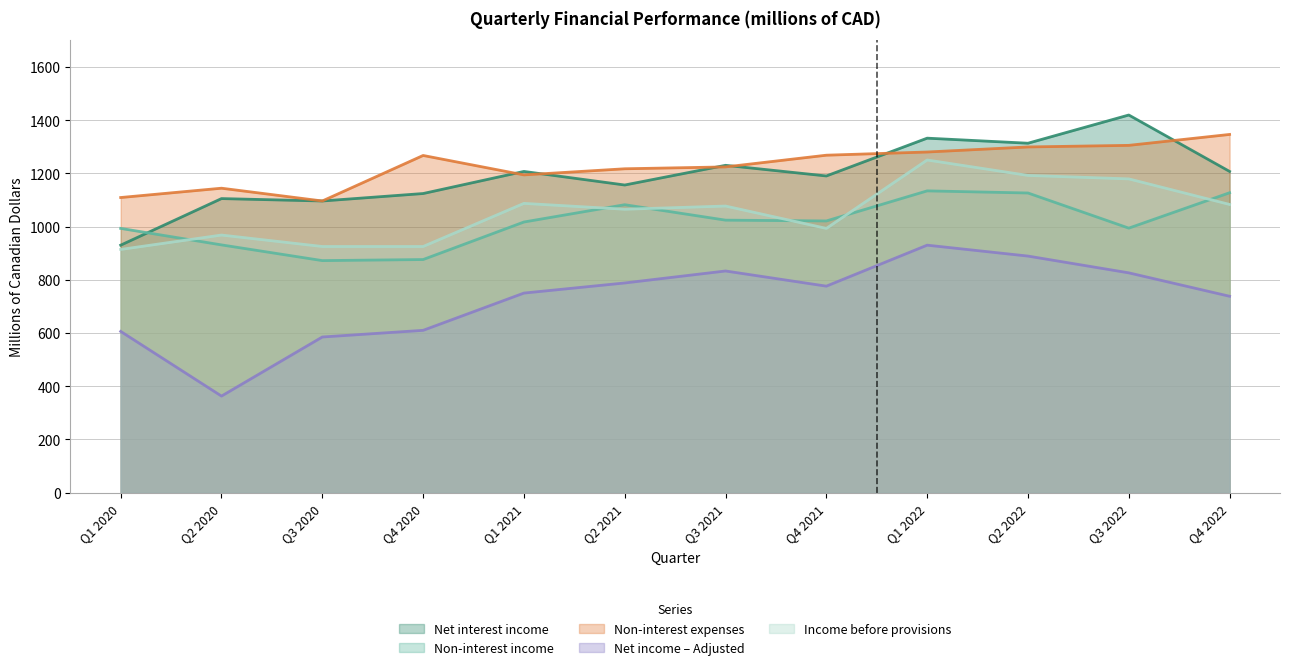

What are all the series names shown in the legend?

Net interest income, Non-interest income, Non-interest expenses, Net income – Adjusted, Income before provisions